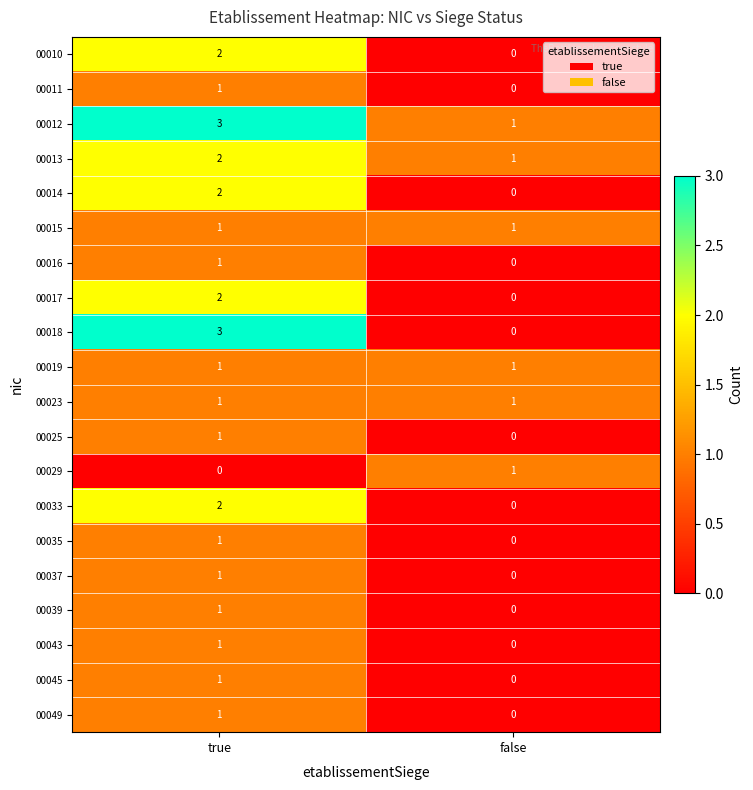

The 00018 series shows 2 at false. True or false?

False